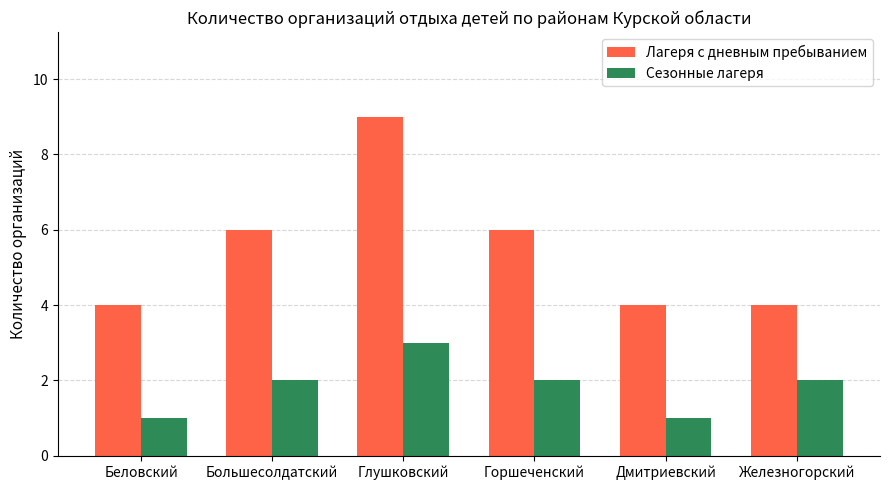

What is the sum of the Лагеря с дневным пребыванием values at Горшеченский and Большесолдатский?

12